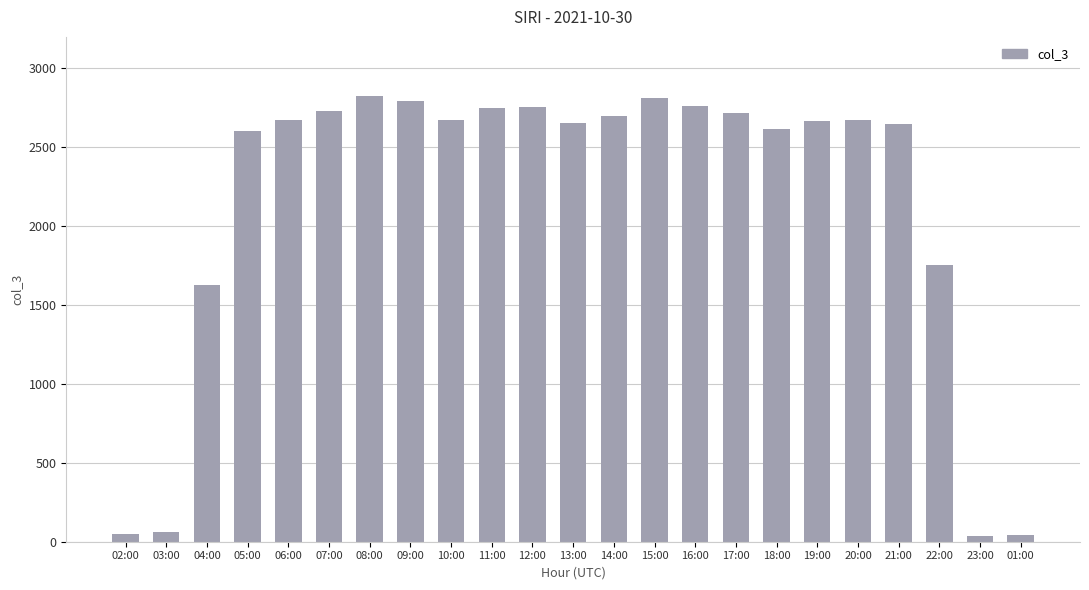

At which label is the value closest to 1431?

04:00